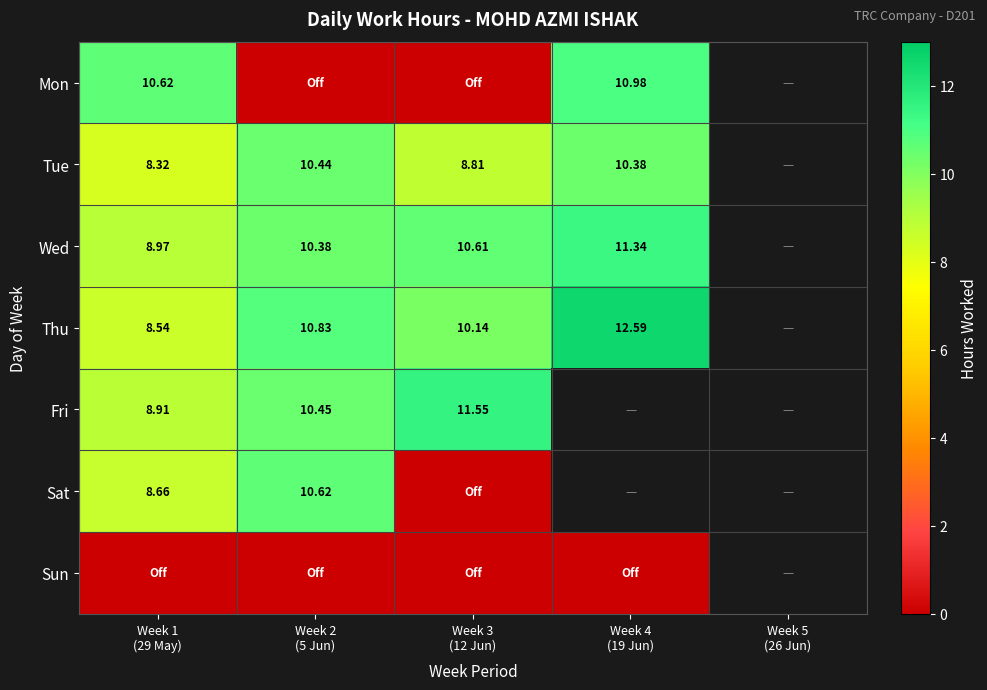

Where is Wed nearest to the value 10?

Week 2 (5 Jun)